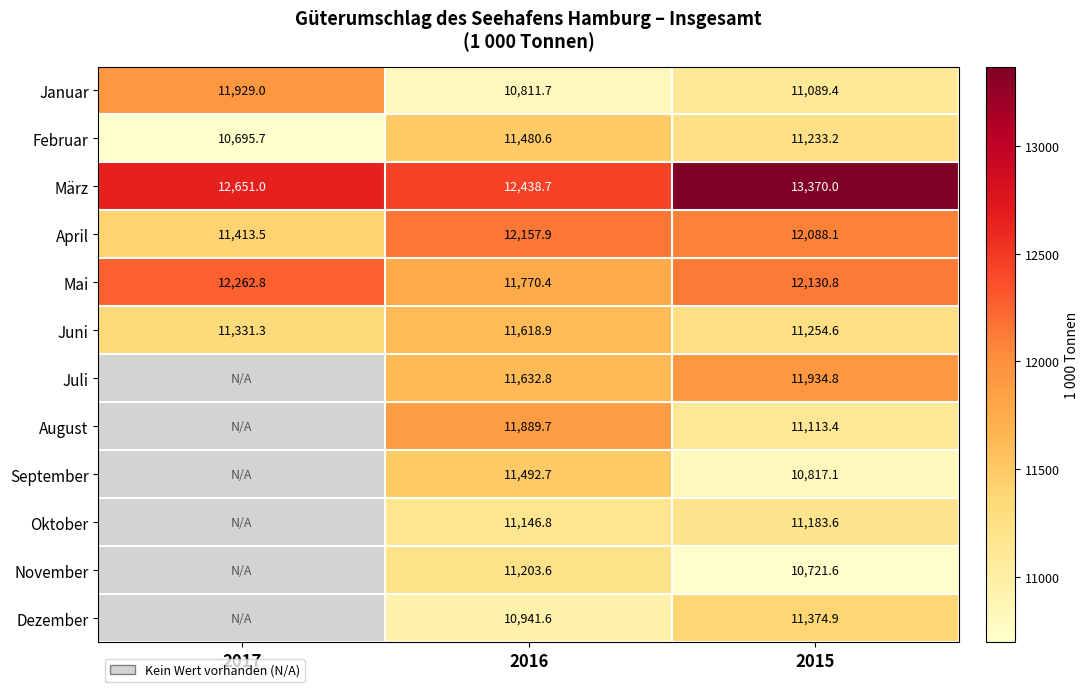

Rank the categories by Mai value from lowest to highest.

2016, 2015, 2017